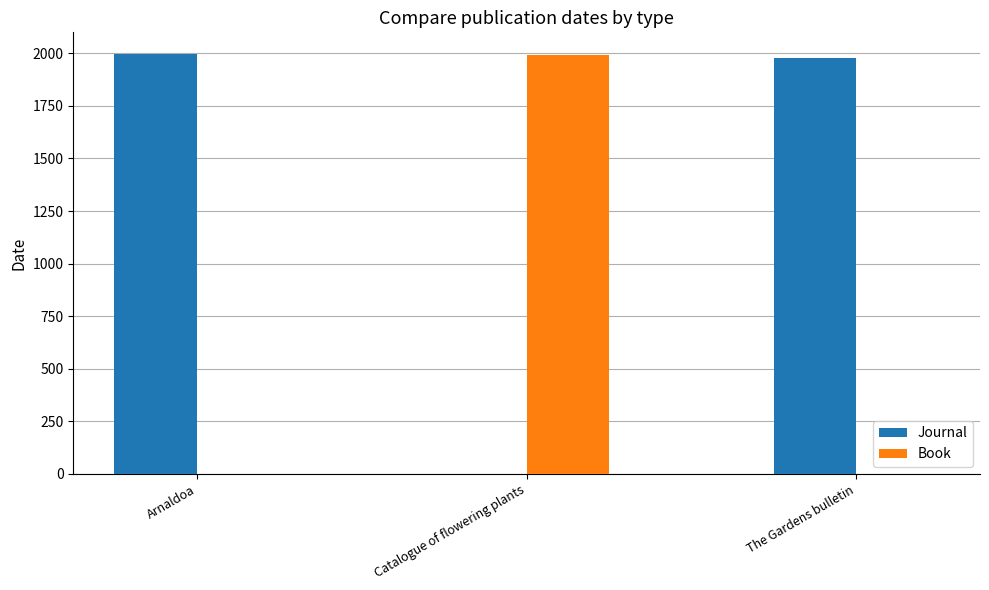

What is the difference between the Journal values at Arnaldoa and Catalogue of flowering plants?

1995